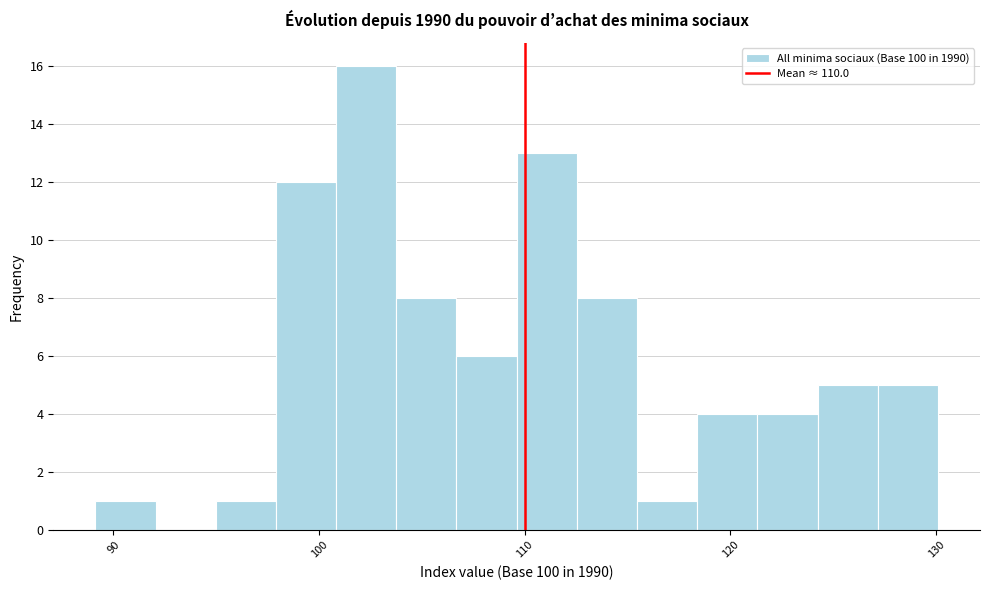

Read against the x-axis, roughly where is the centre of the tallest bar?

102